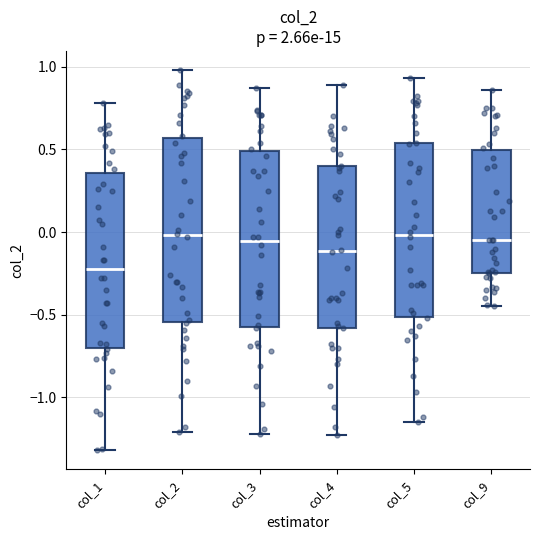

Reading left to right, transcribe this box plot: for each box, give where its median line is, the range the box spans, and where its two whiskers end, as read against the y-axis. The values are not printed on the chart, so give them approximately, as read against the axis.

col_1: median -0.20, box -0.70 to 0.35, whiskers -1.30 to 0.80
col_2: median 0.00, box -0.55 to 0.55, whiskers -1.20 to 1.00
col_3: median -0.05, box -0.55 to 0.50, whiskers -1.20 to 0.85
col_4: median -0.10, box -0.60 to 0.40, whiskers -1.25 to 0.90
col_5: median 0.00, box -0.50 to 0.55, whiskers -1.15 to 0.95
col_9: median -0.05, box -0.25 to 0.50, whiskers -0.45 to 0.85